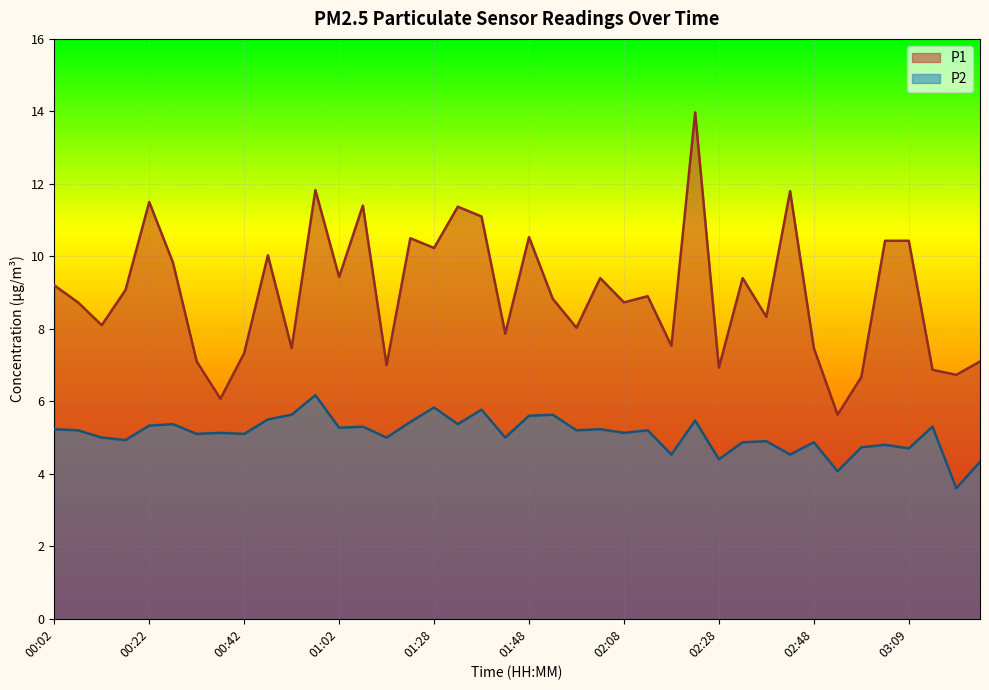

What are all the series names shown in the legend?

P1, P2